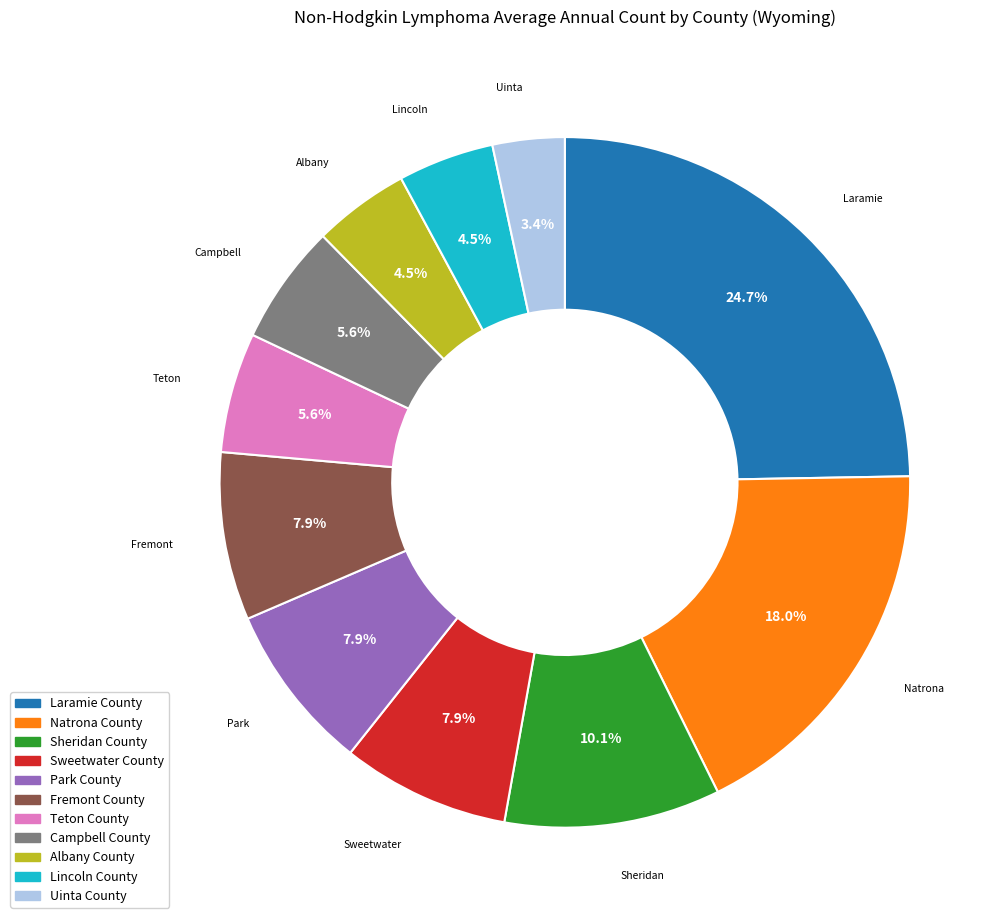

True or false: Teton County accounts for 20% of the total.

False